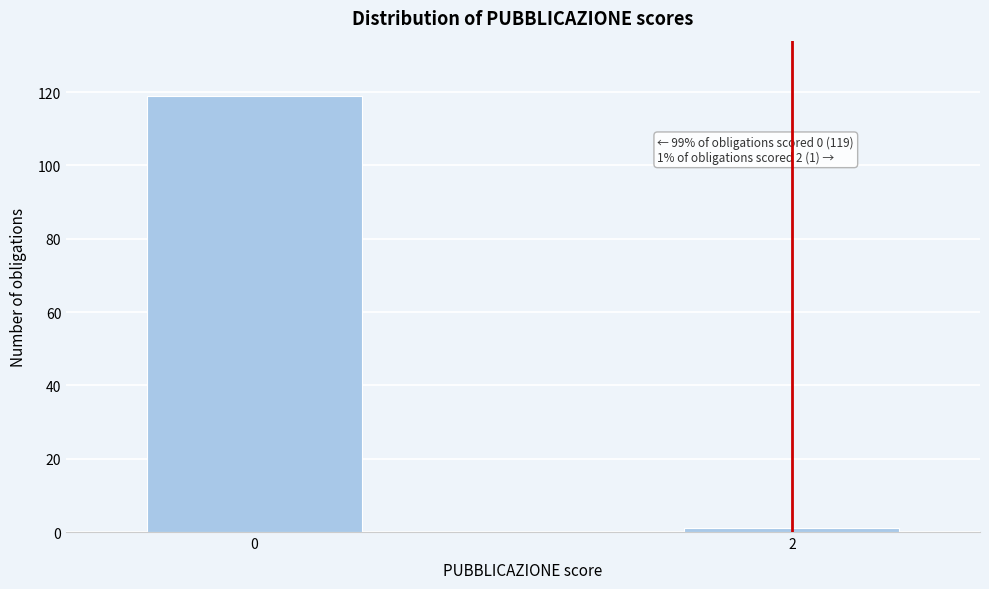

Reading right to left, list all the values displayed in this chart.

1	119